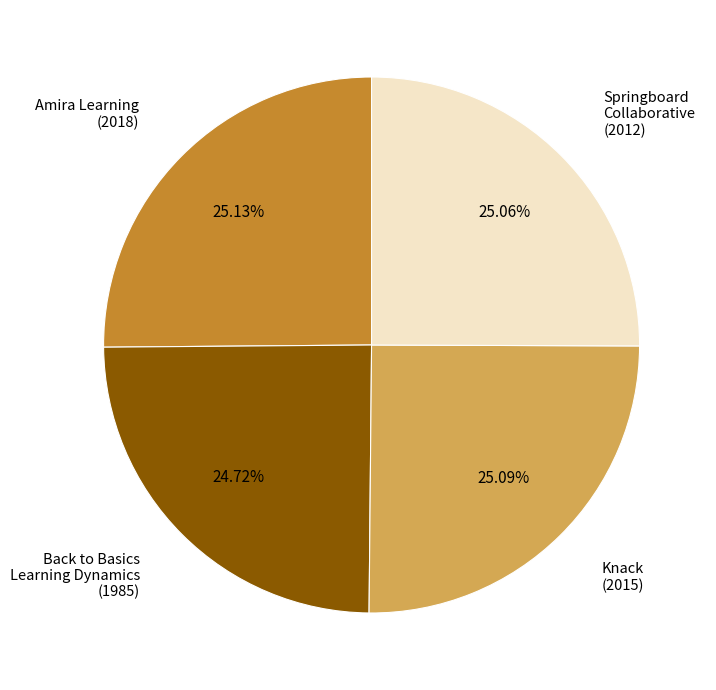

Does Knack represent more than half of the total?

No